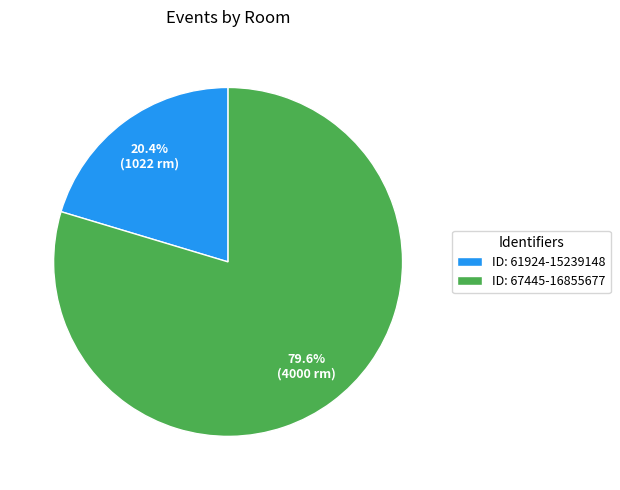

Which category has the biggest portion of the pie?

ID: 67445-16855677